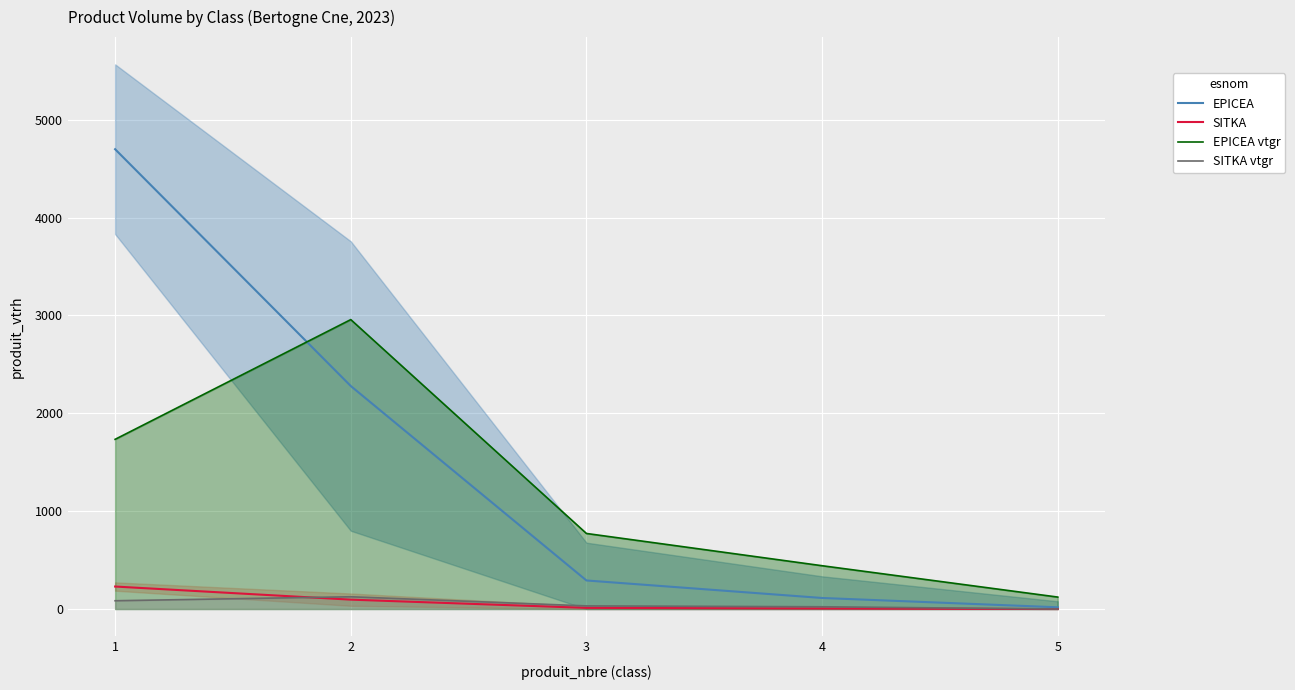

What is the approximate value of EPICEA vtgr at 3?

772.3